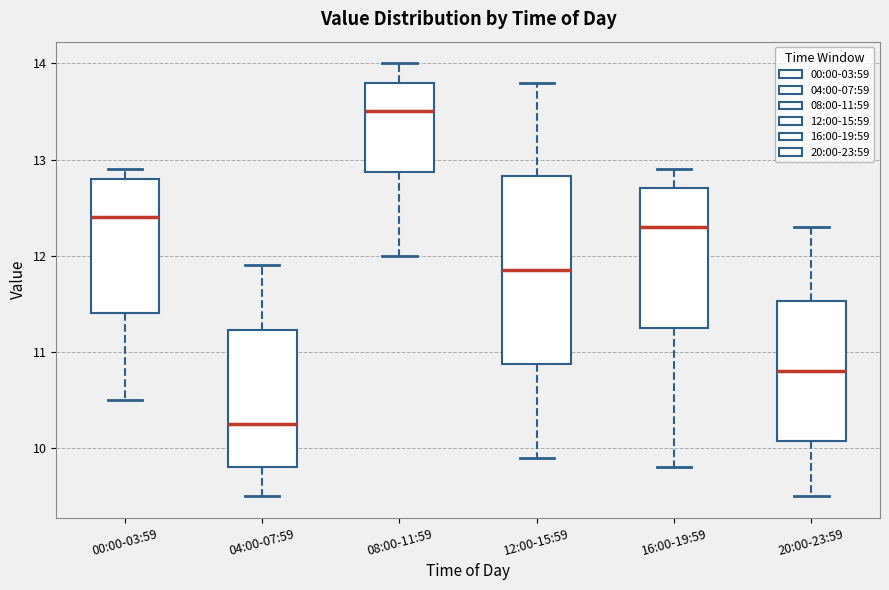

Reading left to right, transcribe this box plot: for each box, give where its median line is, the range the box spans, and where its two whiskers end, as read against the y-axis. The values are not printed on the chart, so give them approximately, as read against the axis.

00:00-03:59: median 12.4, box 11.4 to 12.8, whiskers 10.5 to 12.9
04:00-07:59: median 10.3, box 9.8 to 11.2, whiskers 9.5 to 11.9
08:00-11:59: median 13.5, box 12.9 to 13.8, whiskers 12.0 to 14.0
12:00-15:59: median 11.9, box 10.9 to 12.8, whiskers 9.9 to 13.8
16:00-19:59: median 12.3, box 11.3 to 12.7, whiskers 9.8 to 12.9
20:00-23:59: median 10.8, box 10.1 to 11.5, whiskers 9.5 to 12.3